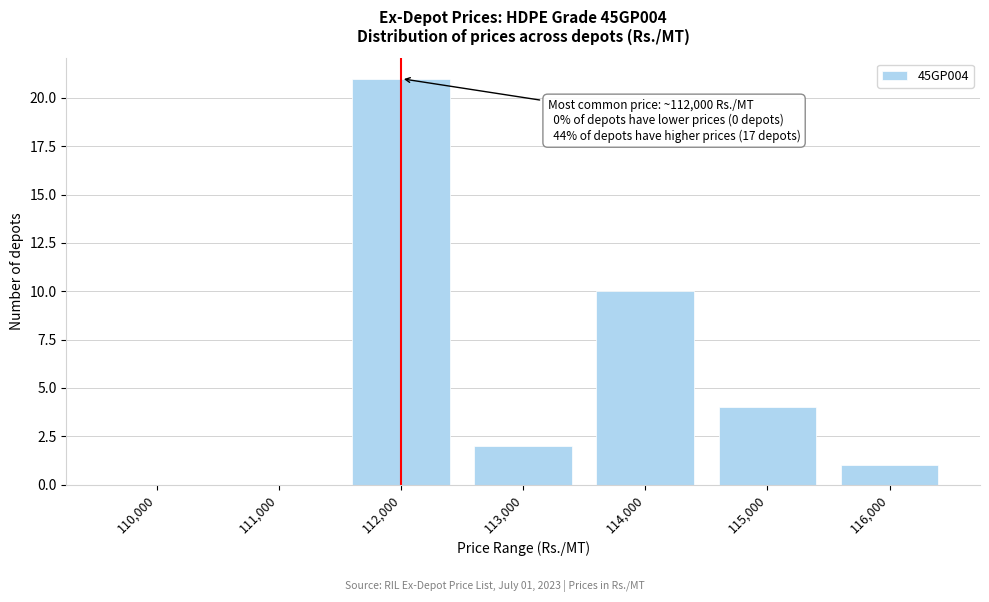

Reading left to right, extract all data points from this chart.

110,000=0	111,000=0	112,000=21	113,000=2	114,000=10	115,000=4	116,000=1